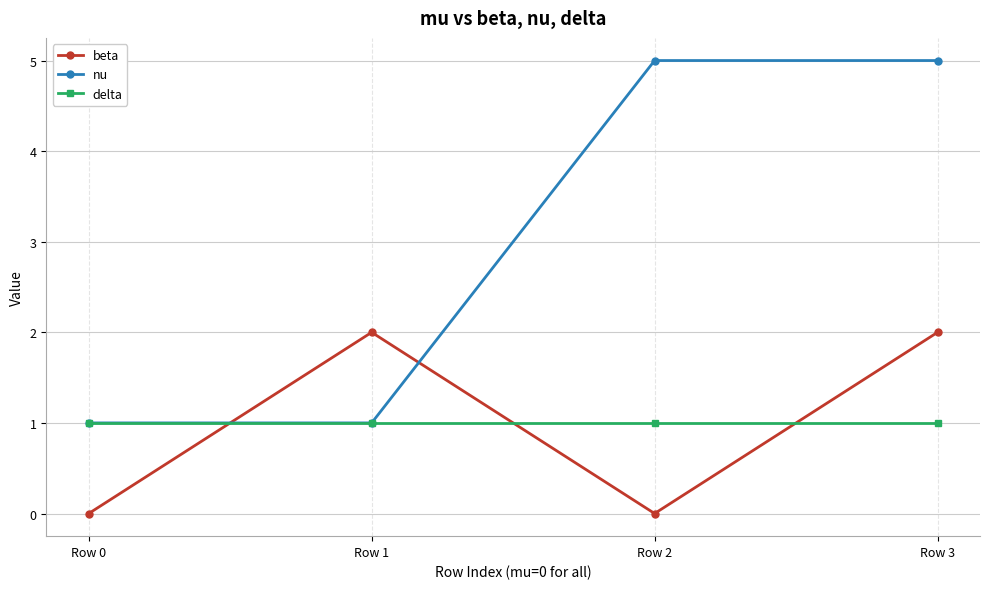

The value of delta at Row 2 is 1. True or false?

True